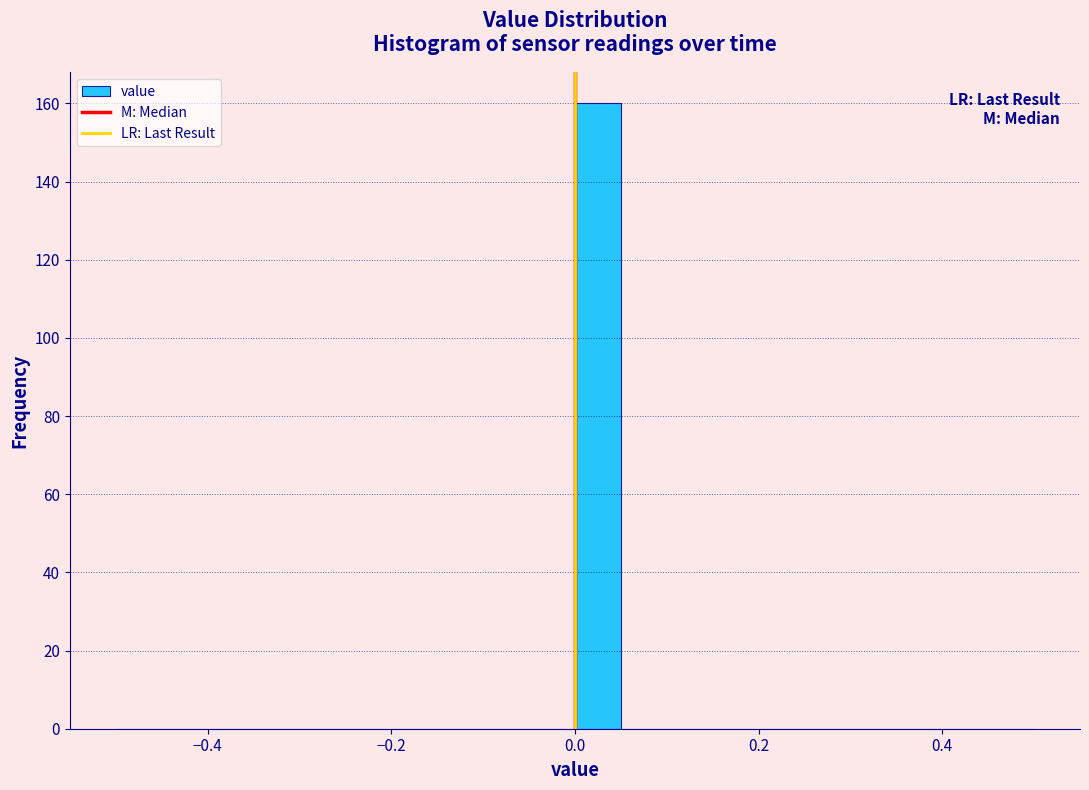

Around what value on the x-axis is the tallest bar? Give the approximate position of its centre, as read against the axis.

0.02